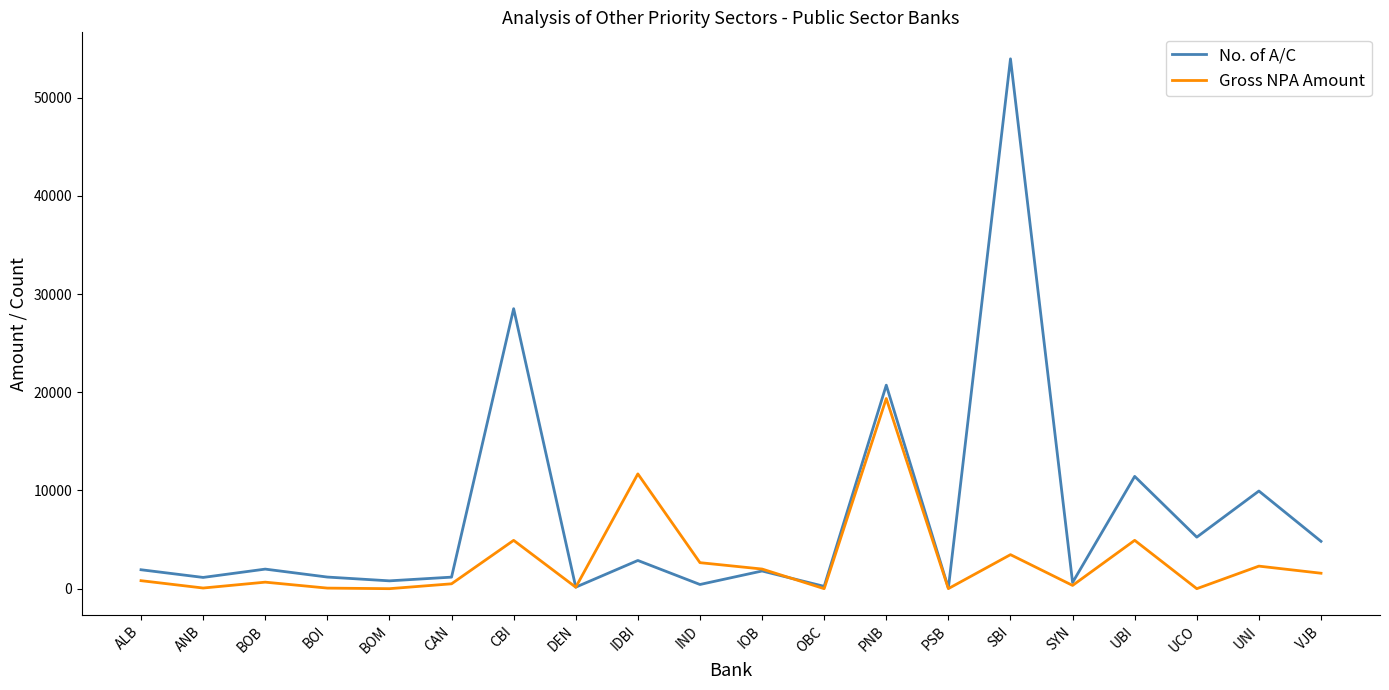

At which category does Gross NPA Amount reach its first local peak?

BOB